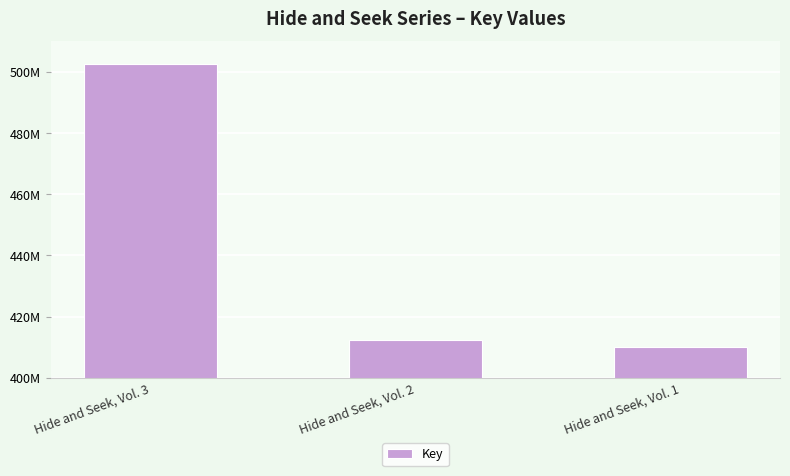

What is the greatest value displayed?

502442394